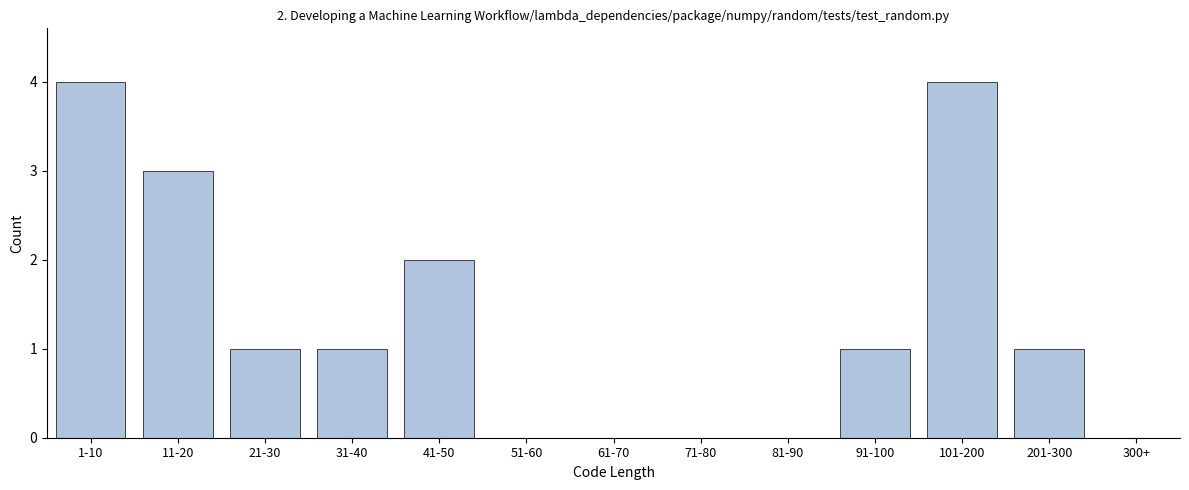

Reading right to left, extract all data points from this chart.

300+=0	201-300=1	101-200=4	91-100=1	81-90=0	71-80=0	61-70=0	51-60=0	41-50=2	31-40=1	21-30=1	11-20=3	1-10=4